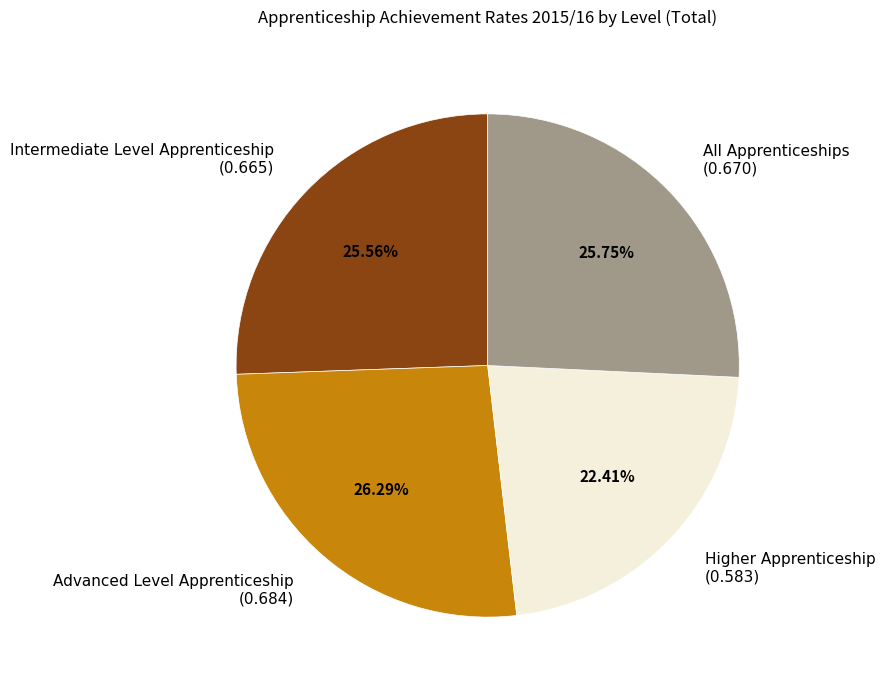

Which category has the biggest portion of the pie?

Advanced Level Apprenticeship